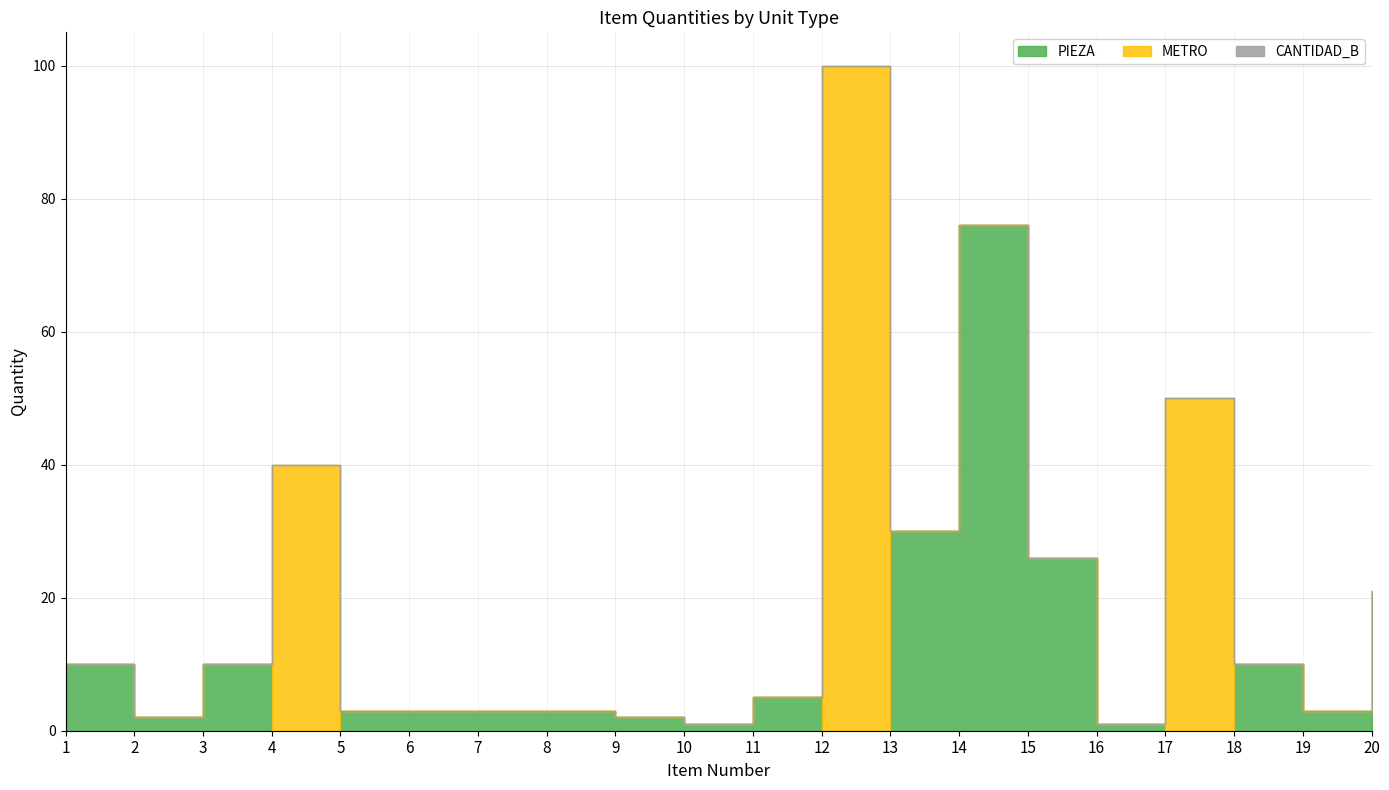

Reading right to left, extract all data points from this chart.

PIEZA: 20=21	19=3	18=10	17=0	16=1	15=26	14=76	13=30	12=0	11=5	10=1	9=2	8=3	7=3	6=3	5=3	4=0	3=10	2=2	1=10
METRO: 20=0	19=0	18=0	17=50	16=0	15=0	14=0	13=0	12=100	11=0	10=0	9=0	8=0	7=0	6=0	5=0	4=40	3=0	2=0	1=0
CANTIDAD_B: 20=0	19=0	18=0	17=0	16=0	15=0	14=0	13=0	12=0	11=0	10=0	9=0	8=0	7=0	6=0	5=0	4=0	3=0	2=0	1=0